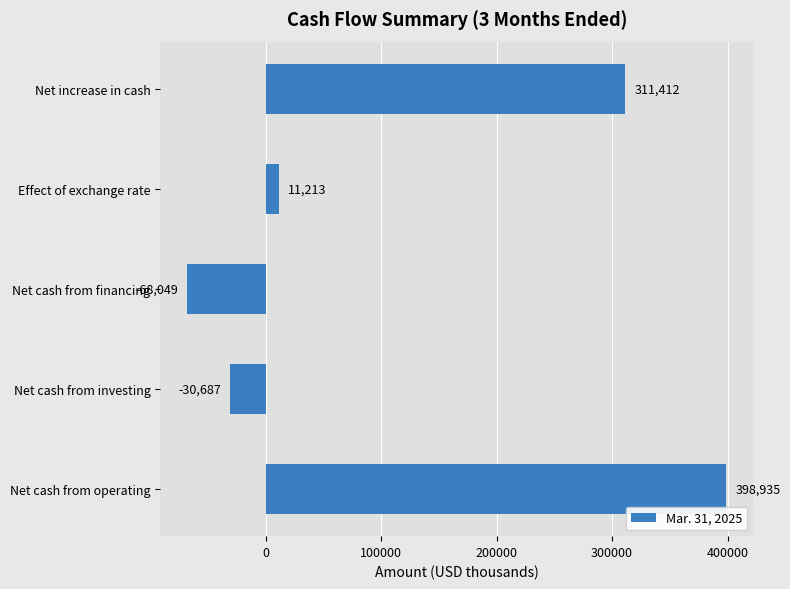

What is the approximate value at Effect of exchange rate?

11213